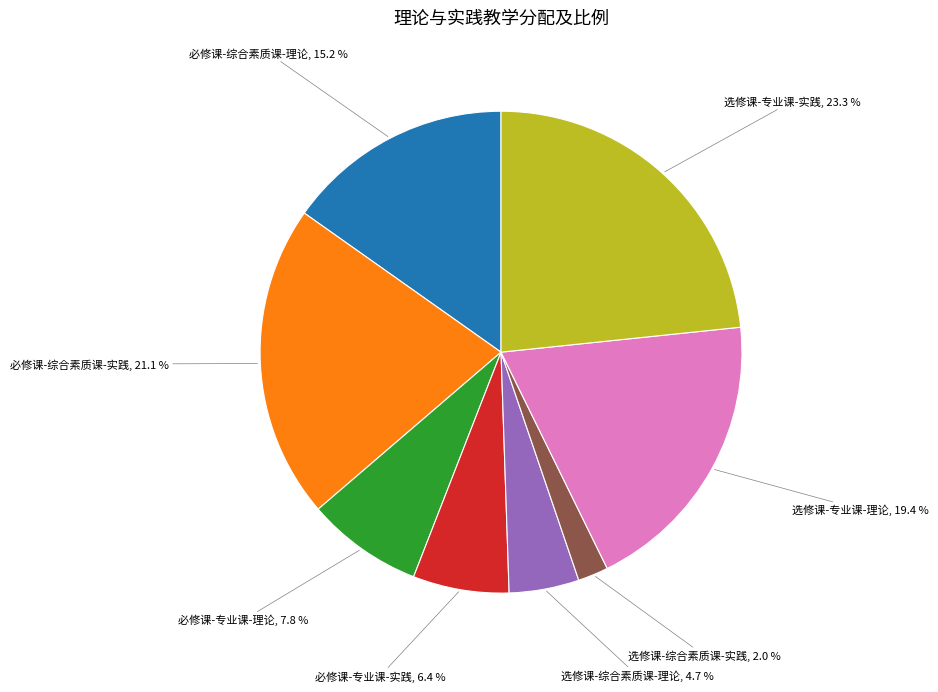

To the nearest percent, what is the average slice percentage?

12%